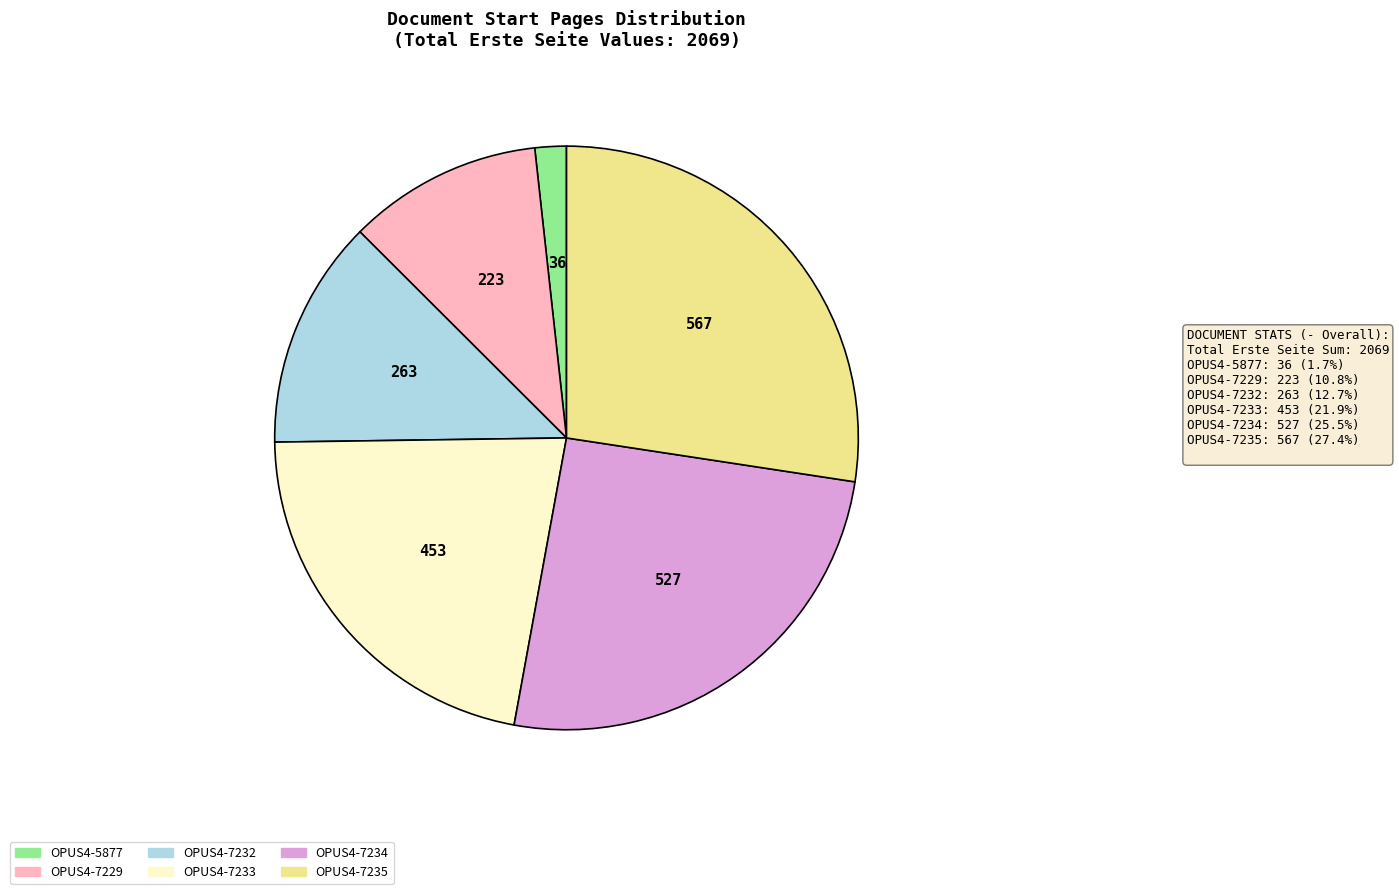

Combined, do OPUS4-5877 and OPUS4-7229 account for over 50%?

No